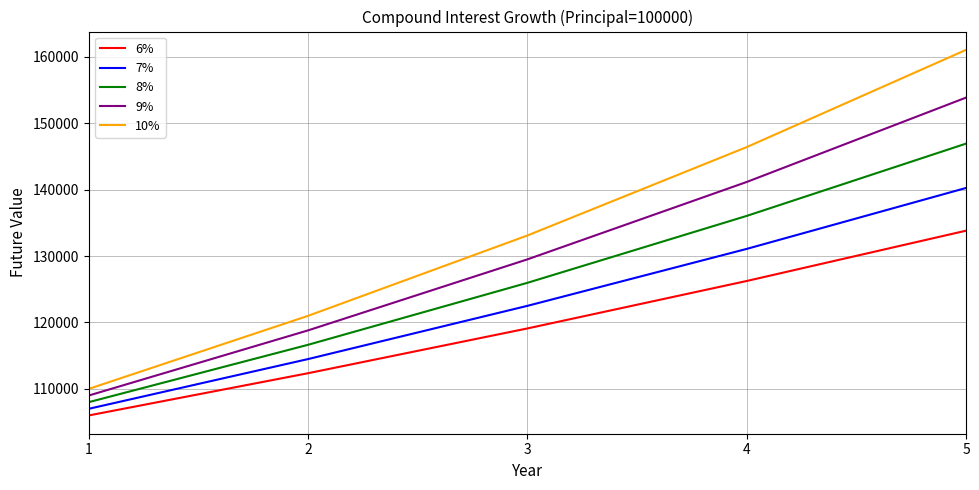

Which series has the widest spread of values?

10%